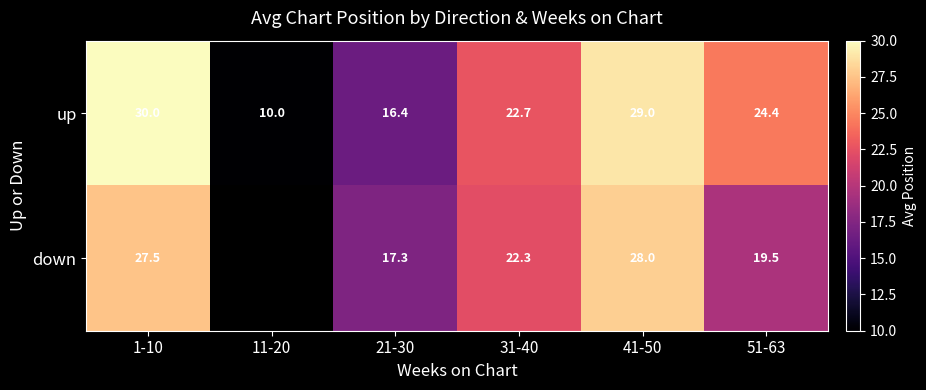

Is the value of down at 21-30 greater than the value of up at 41-50?

No